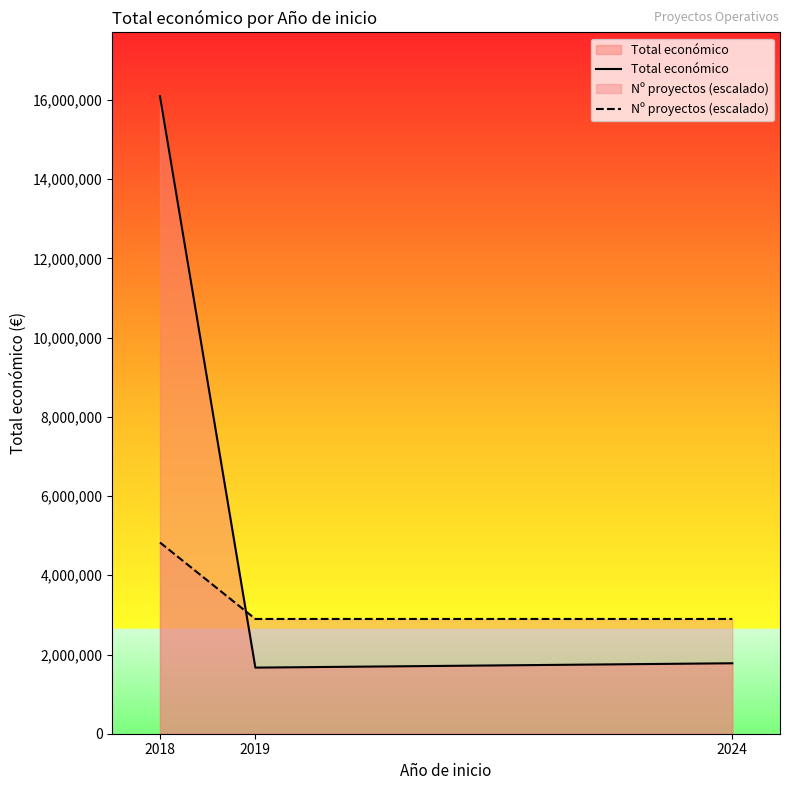

Does the chart display data point markers on the line(s)?

No